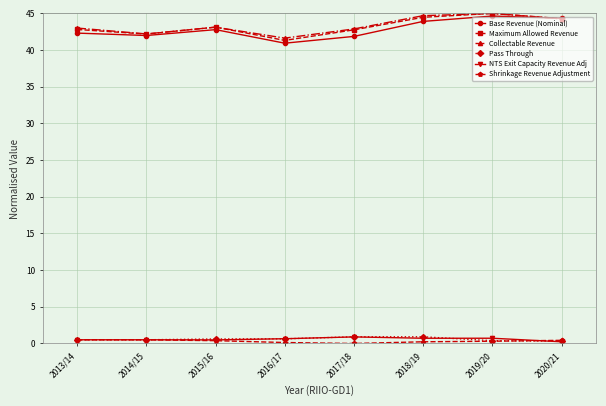

Where do NTS Exit Capacity Revenue Adj and Pass Through first cross each other?

2015/16 and 2016/17